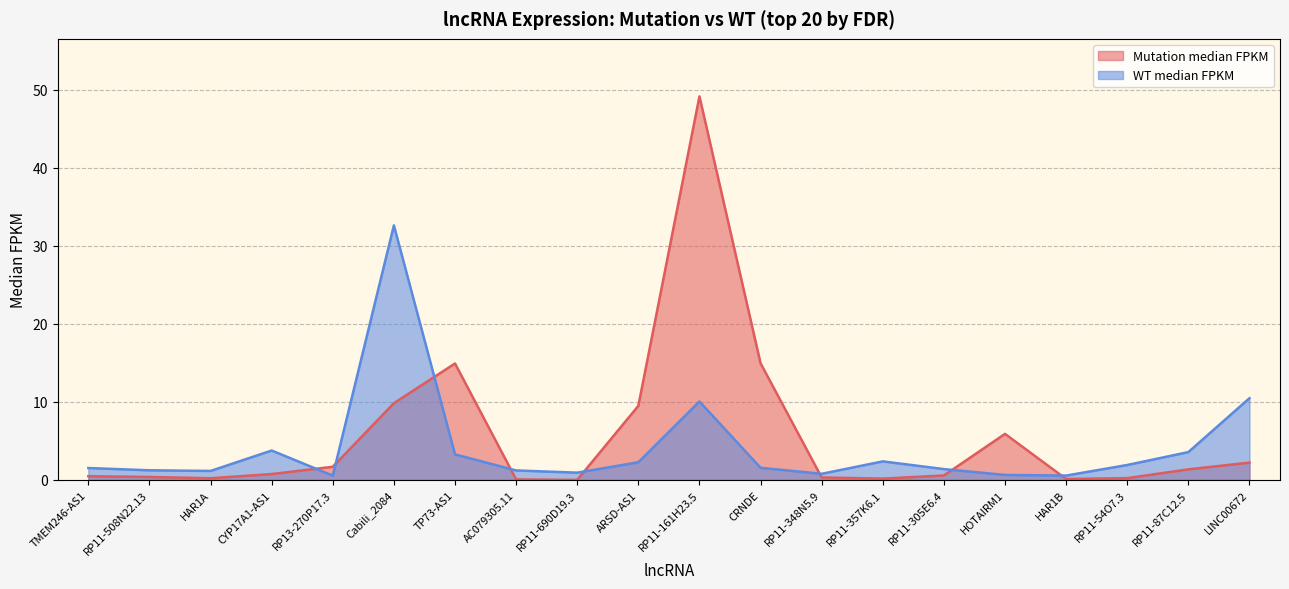

What is the total value across all series at AC079305.11?

1.3